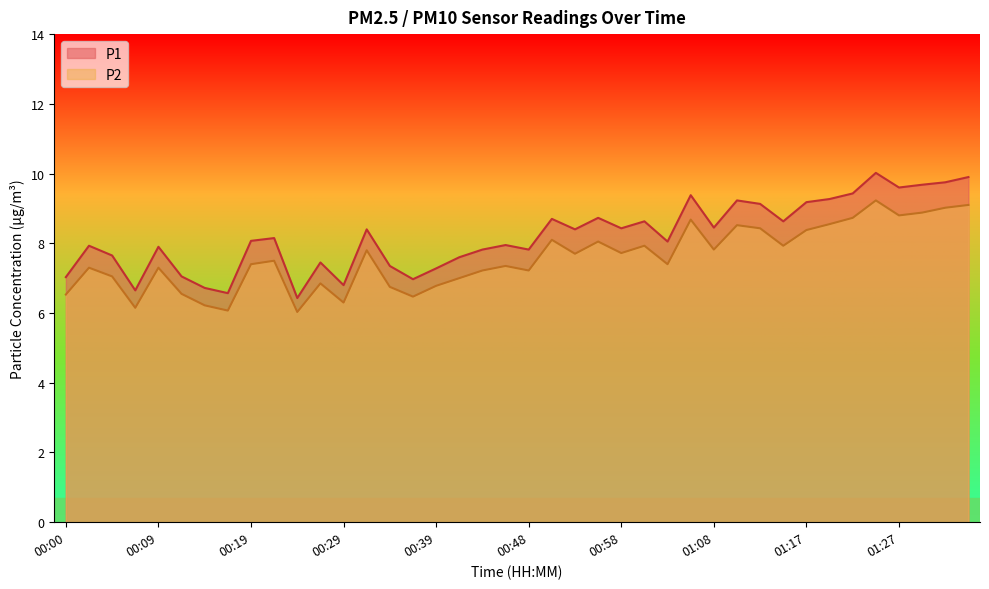

The P2 series shows 6.8 at 00:34. True or false?

True